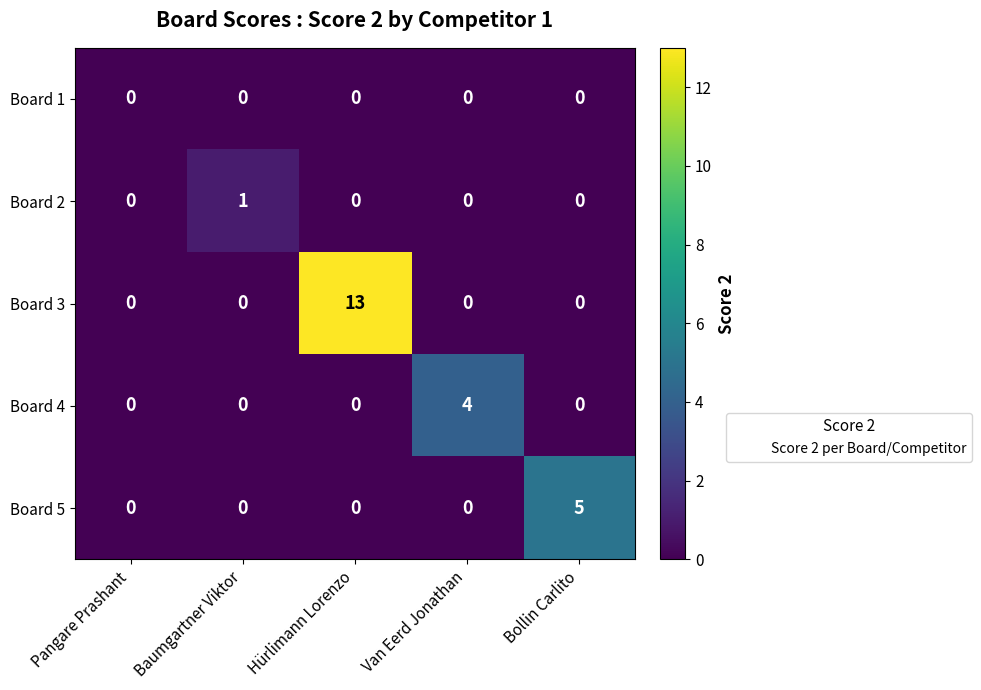

What is the spread (max minus min) of values at Hürlimann Lorenzo?

13